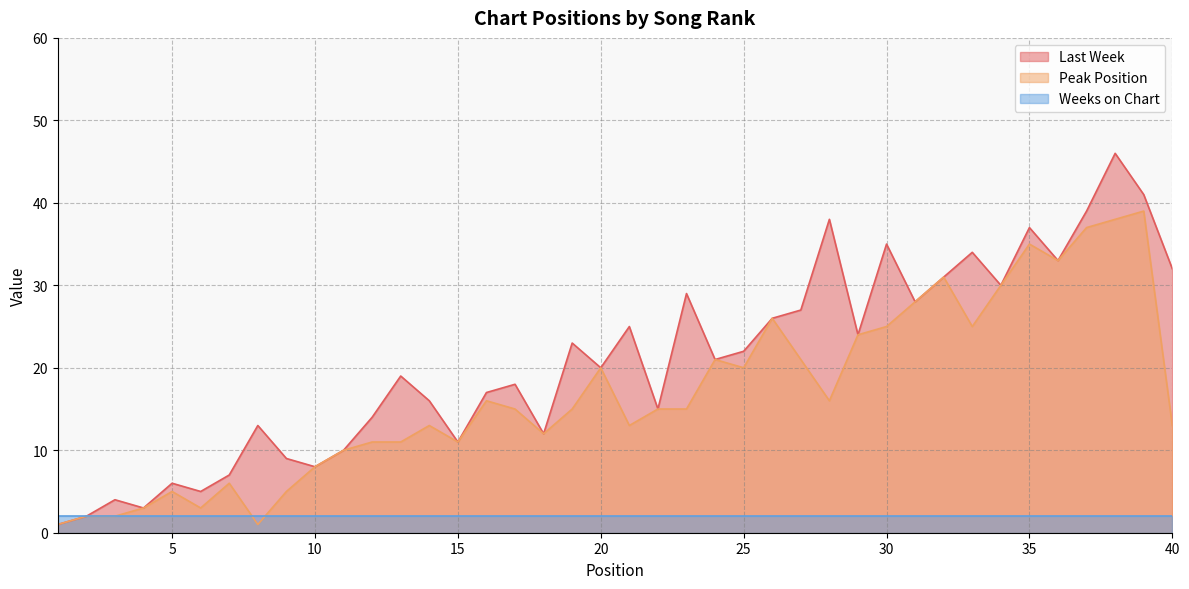

True or false: Peak Position and Last Week intersect in this chart.

False